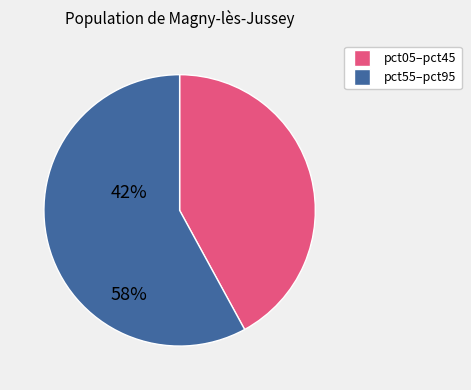

Is there a majority slice in this chart?

Yes